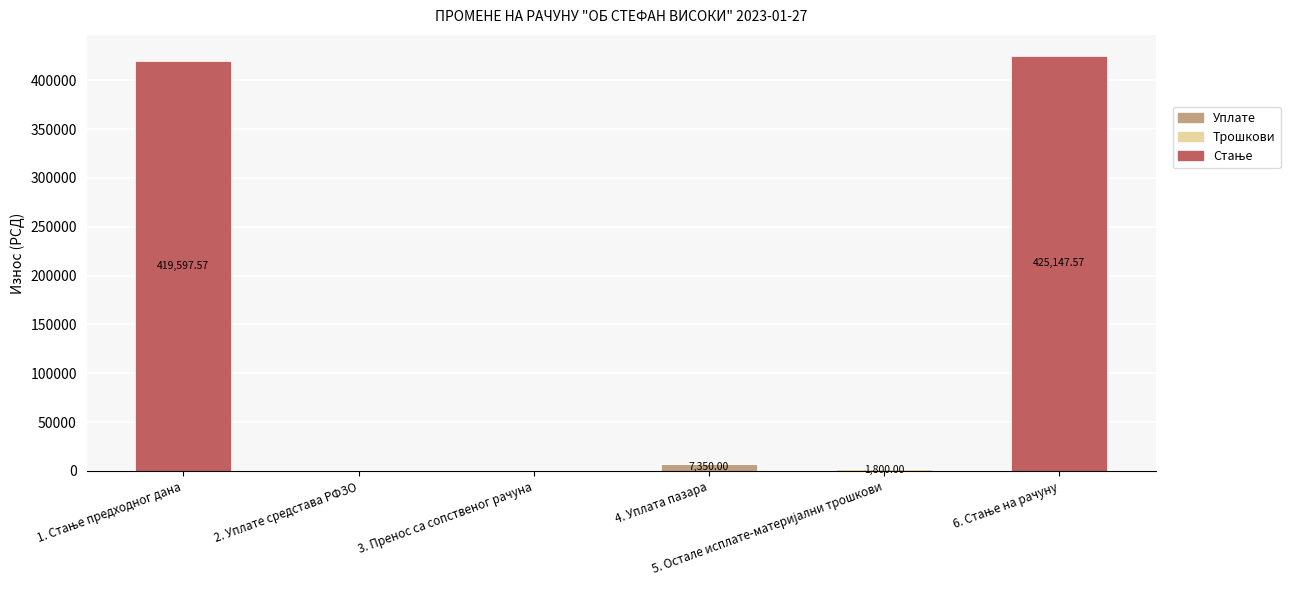

Count the number of categories in the chart.

6